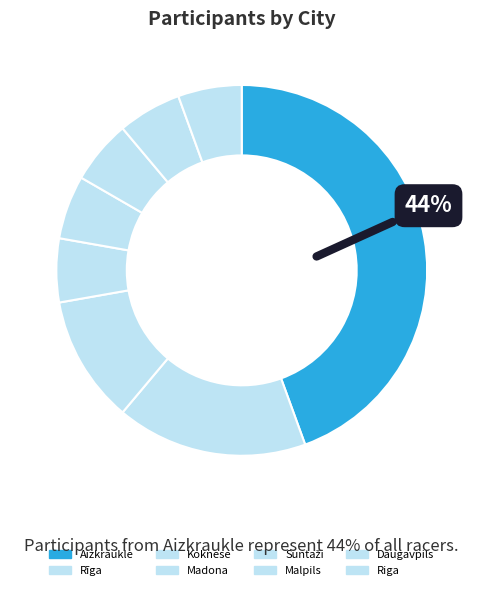

How many slices are in this pie chart?

8